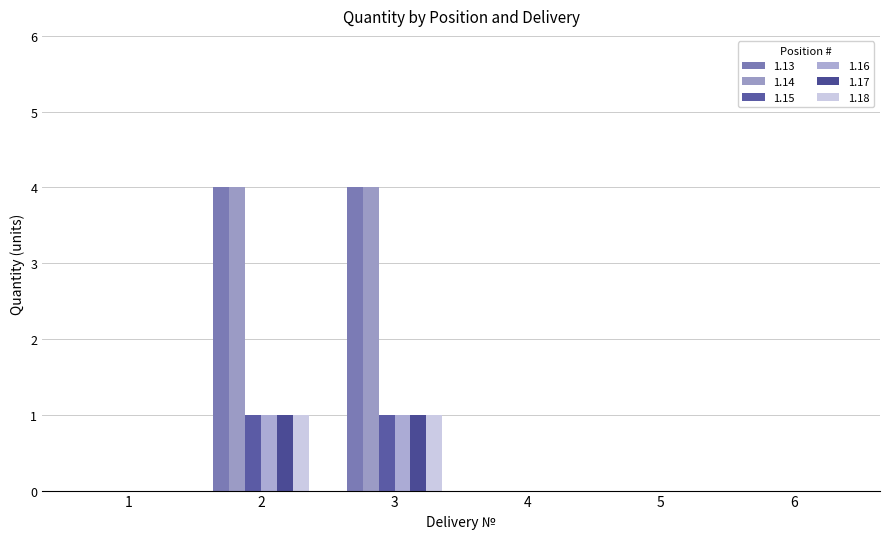

What is the difference between the second highest and second lowest values in the 1.17 series?

1